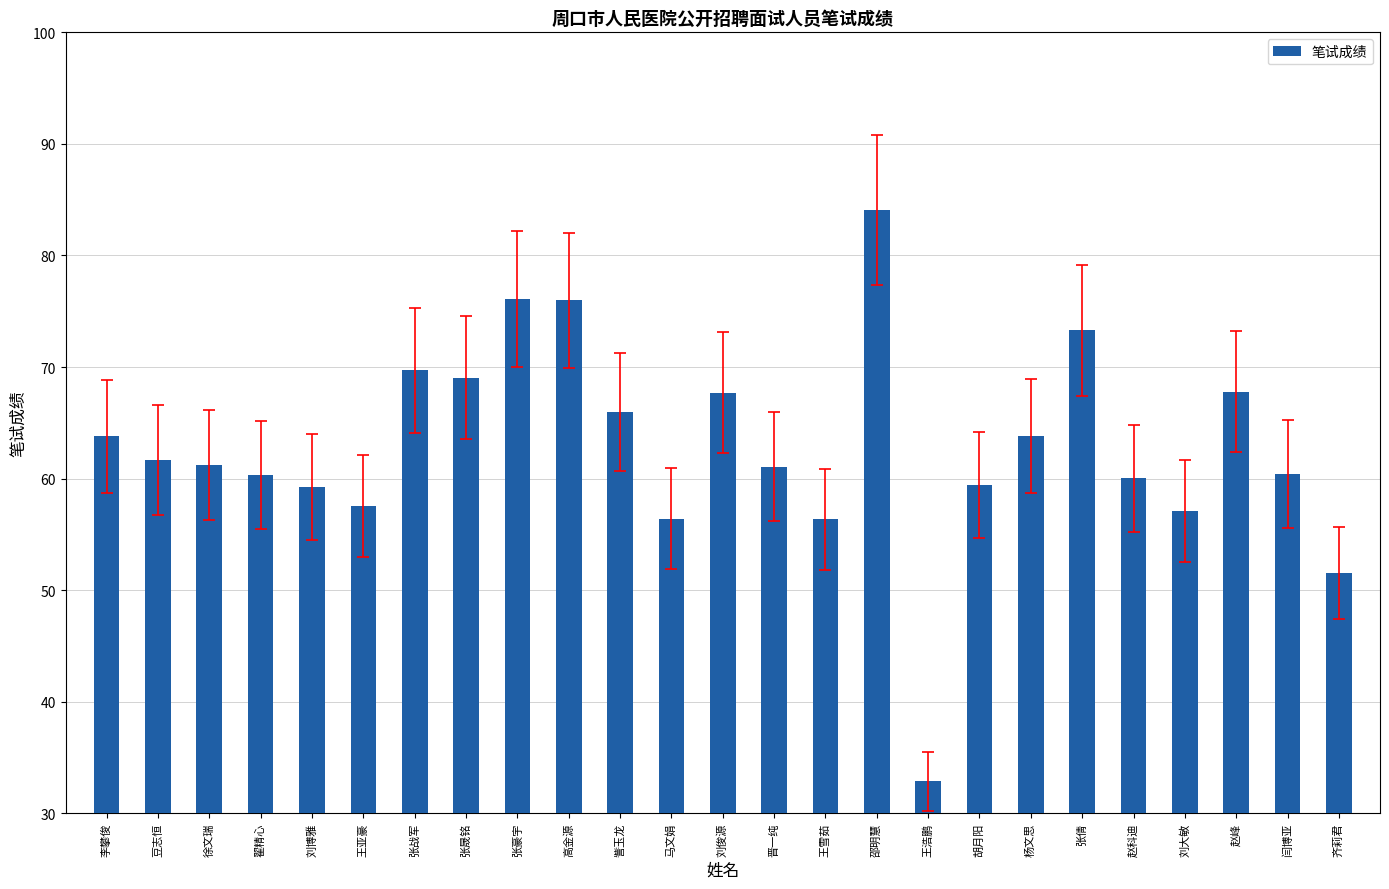

What is the difference between the maximum and second lowest values?

32.5